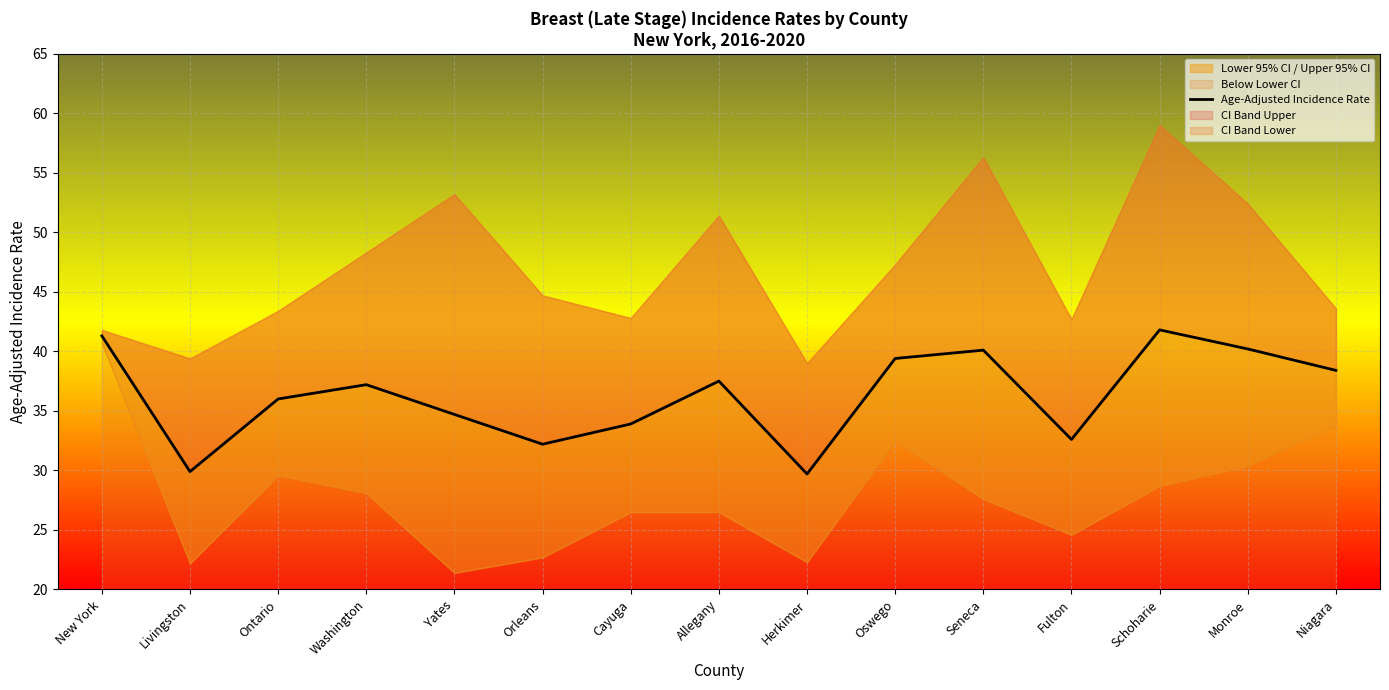

What is the value of the 5th point from the left?

34.7